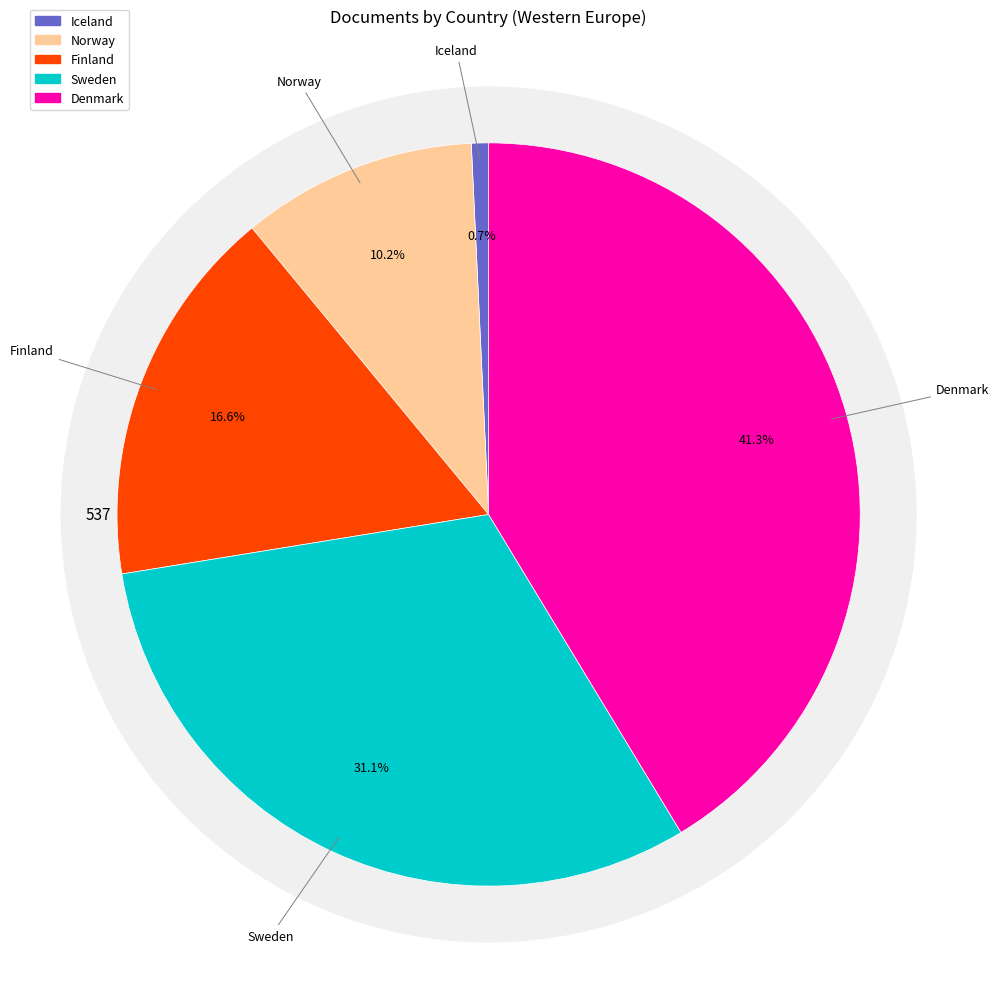

To the nearest percent, what is the difference between the largest and smallest slice percentages?

41%